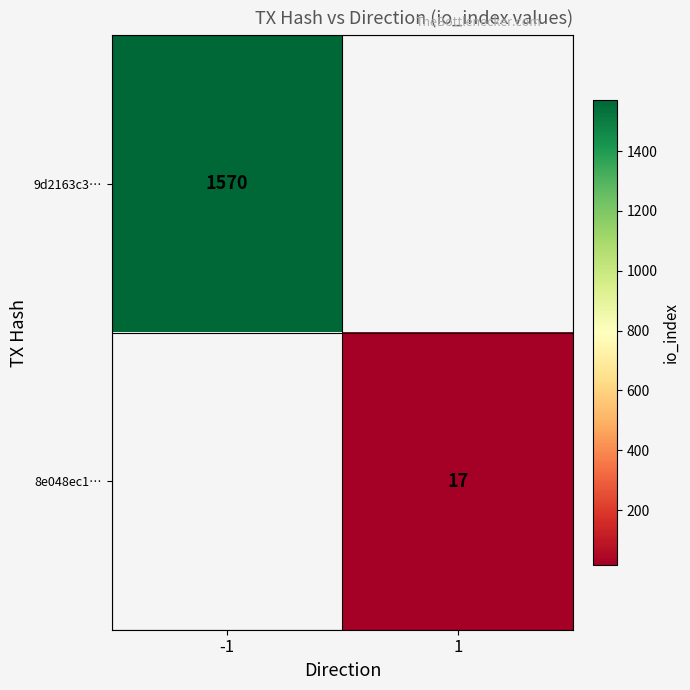

The value of 9d2163c3… at -1 is 1570. True or false?

True